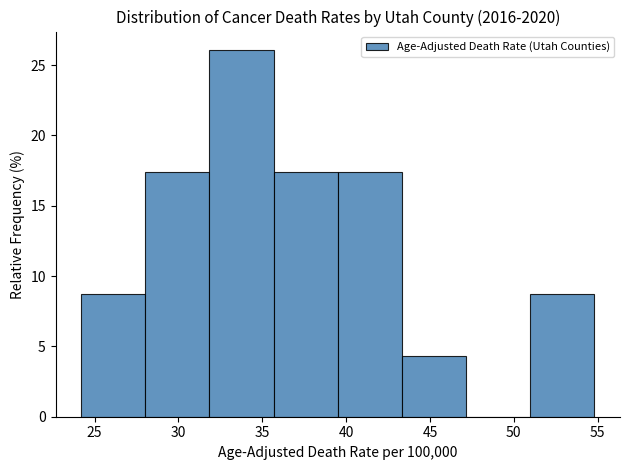

How tall is the bar that spans 43.5 to 47.0 on the x-axis? Neither the bar edges nor the heights are printed on the chart, so give them approximately, as read against the axes.

4.5